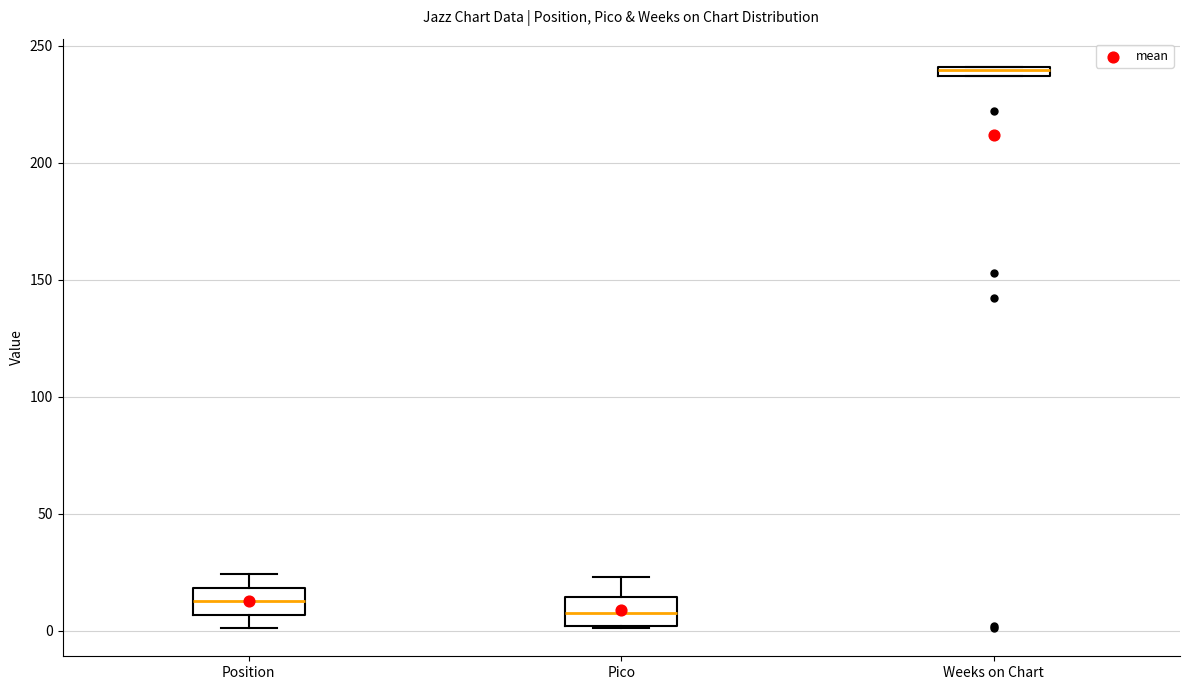

Where does the lower whisker of the box for Position end on the y-axis? The values are not printed on the chart, so give them approximately, as read against the axis.

0